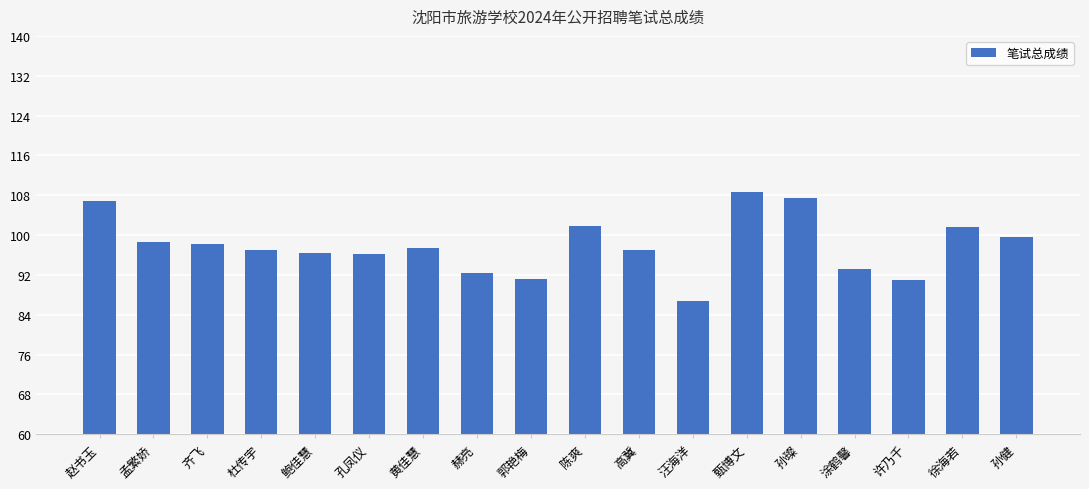

What is the minimum value shown in the chart?

86.8